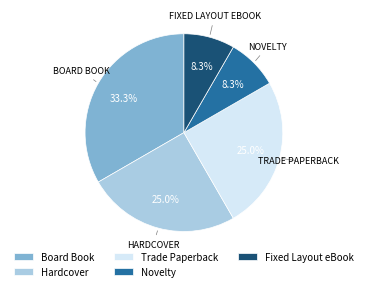

Which has a higher value, Fixed Layout eBook or Hardcover?

Hardcover